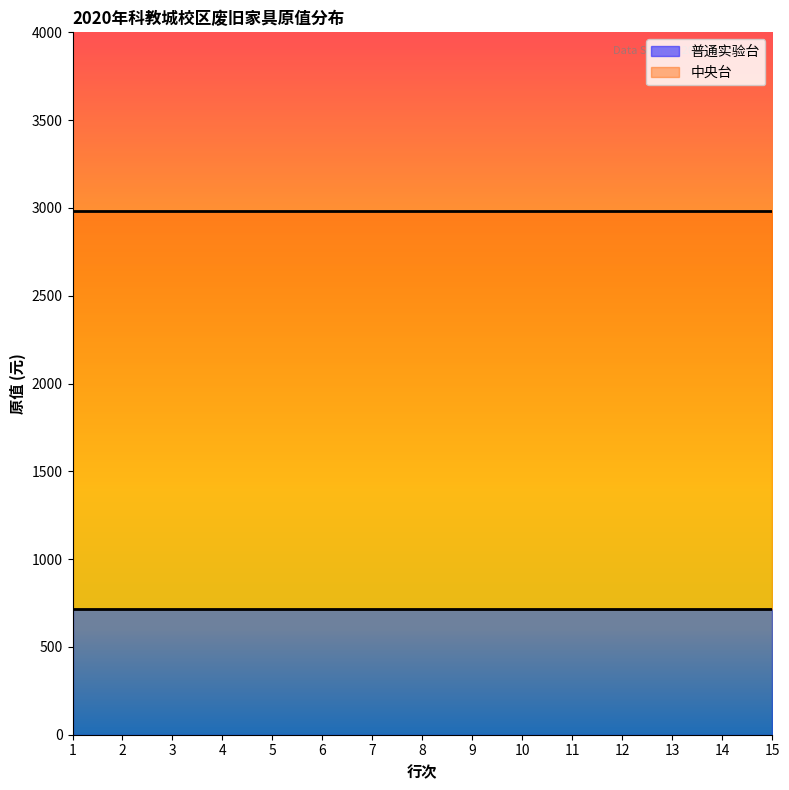

What is the sum of all 中央台 values?

44738.2